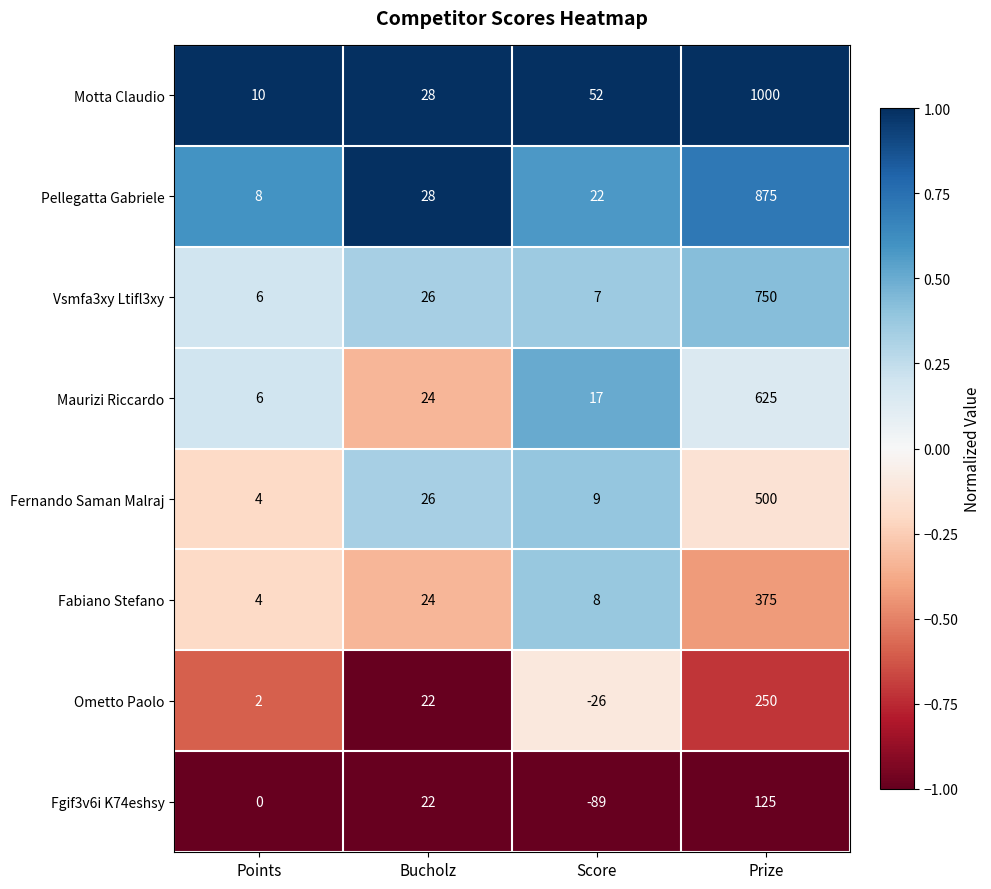

At which label is Motta Claudio closest to 505?

Score